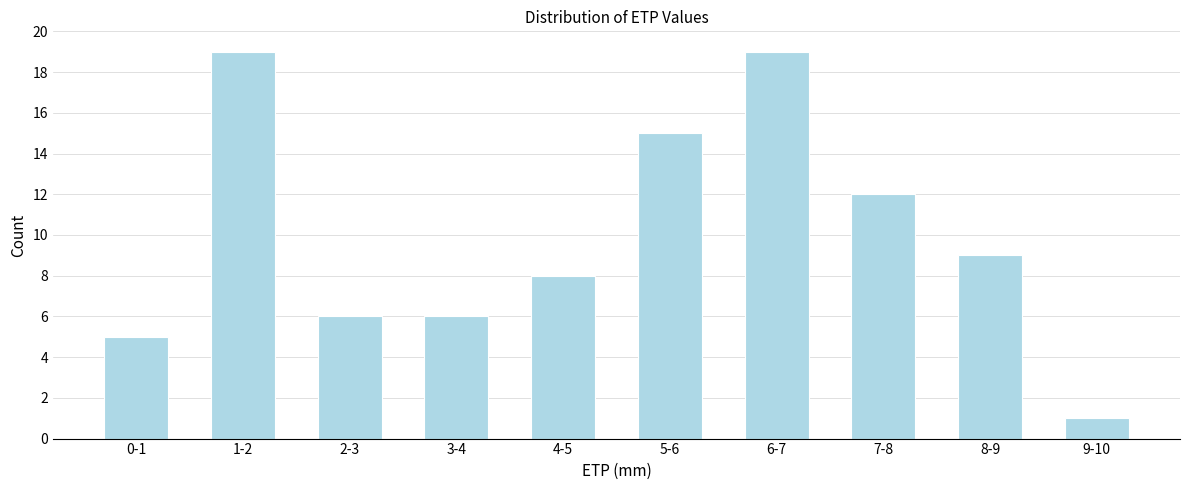

Reading right to left, list all the values displayed in this chart.

9-10=1	8-9=9	7-8=12	6-7=19	5-6=15	4-5=8	3-4=6	2-3=6	1-2=19	0-1=5